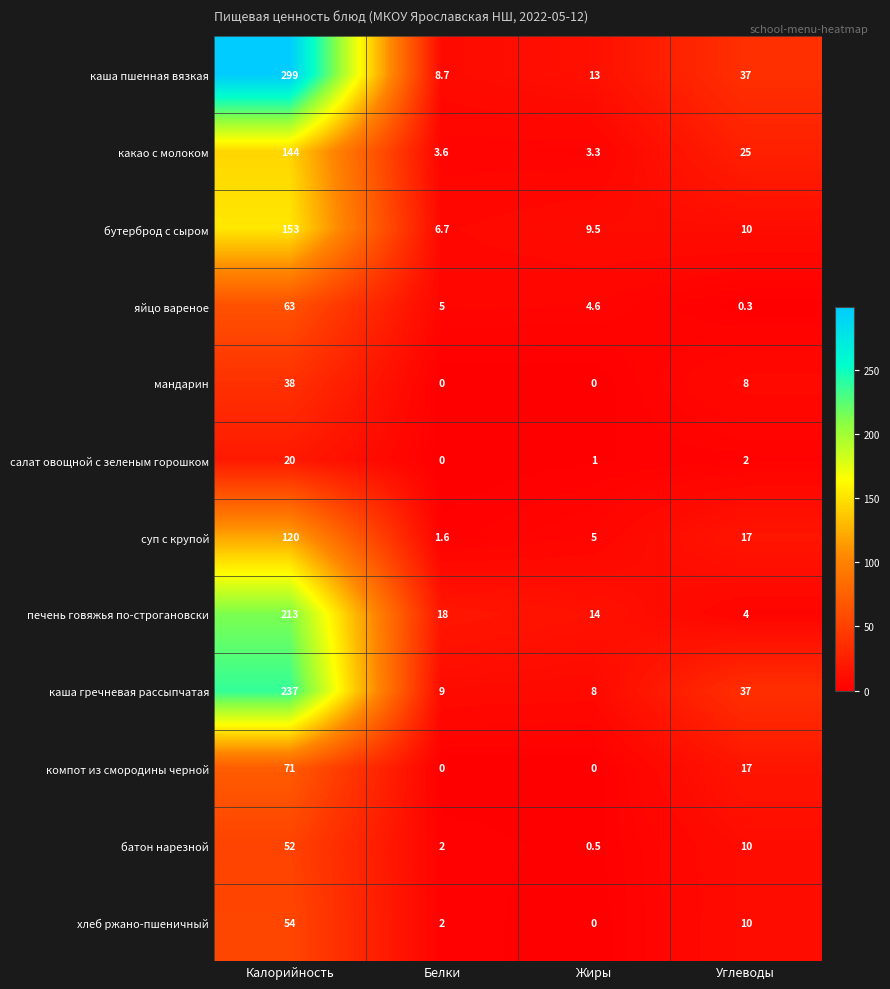

True or false: салат овощной с зеленым горошком has a value of 2.0 at Углеводы.

True